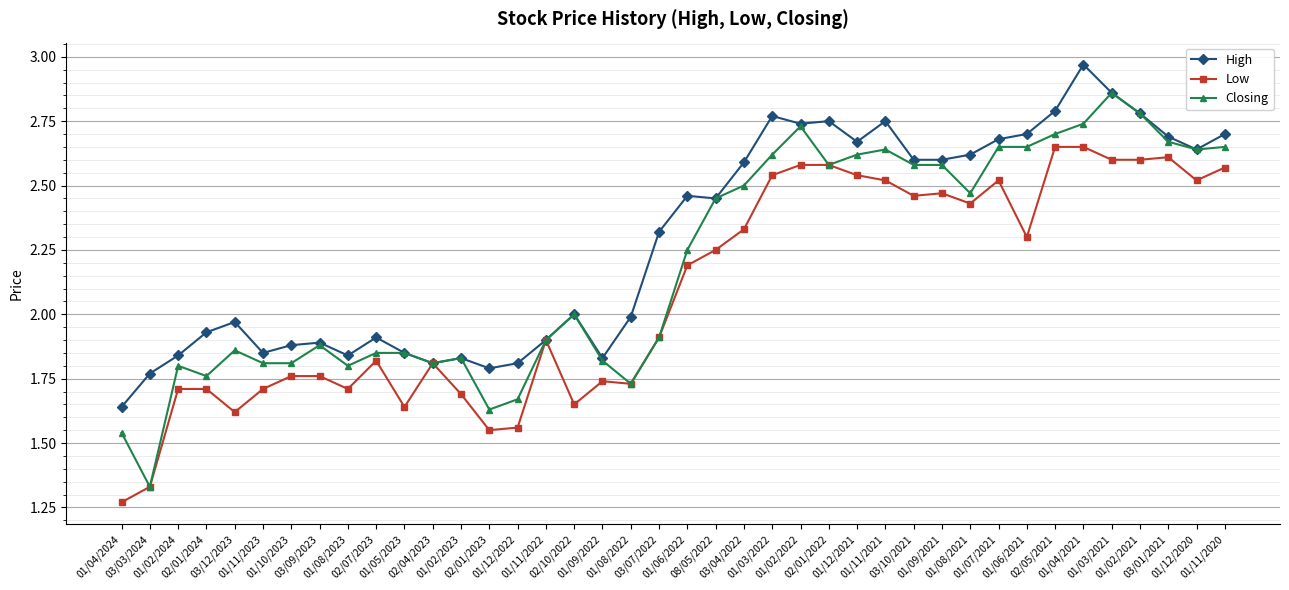

What position from the right is 01/08/2021?

10